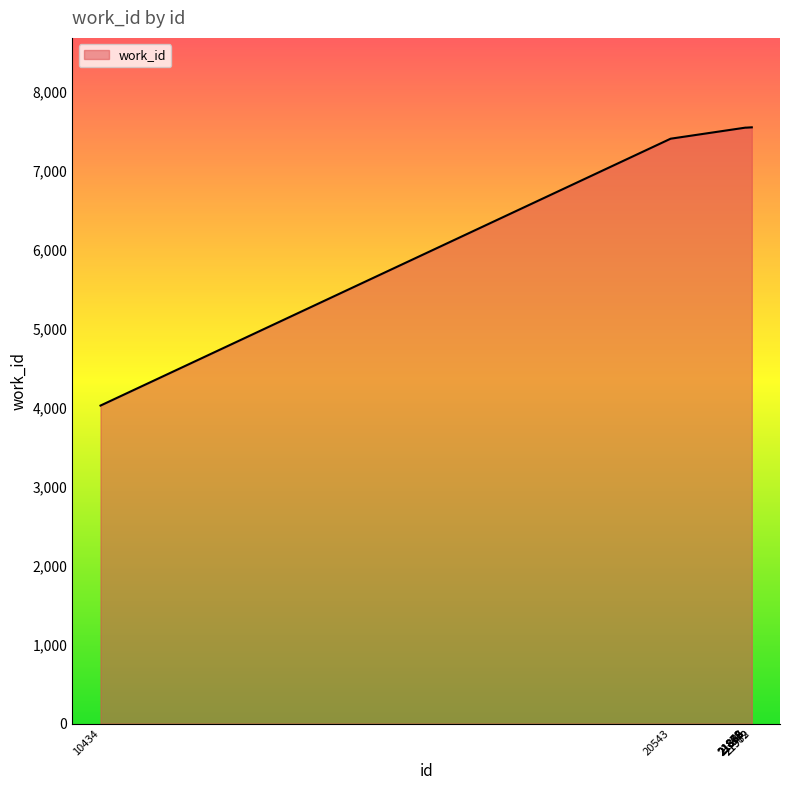

The value at 21868 is 3272. True or false?

False